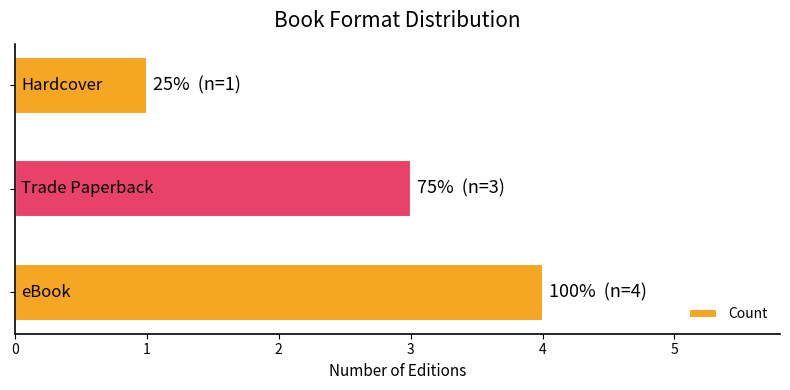

Reading bottom to top, extract all data points from this chart.

4	3	1